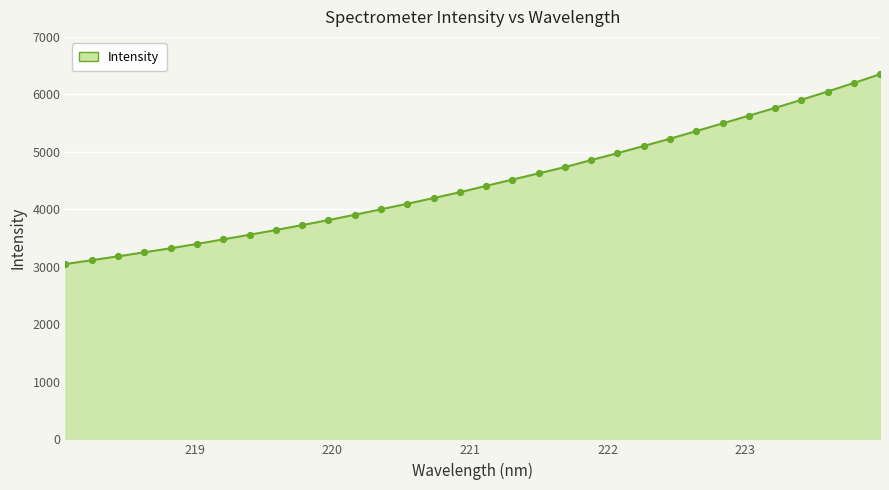

What is the maximum value shown in the chart?

6350.6